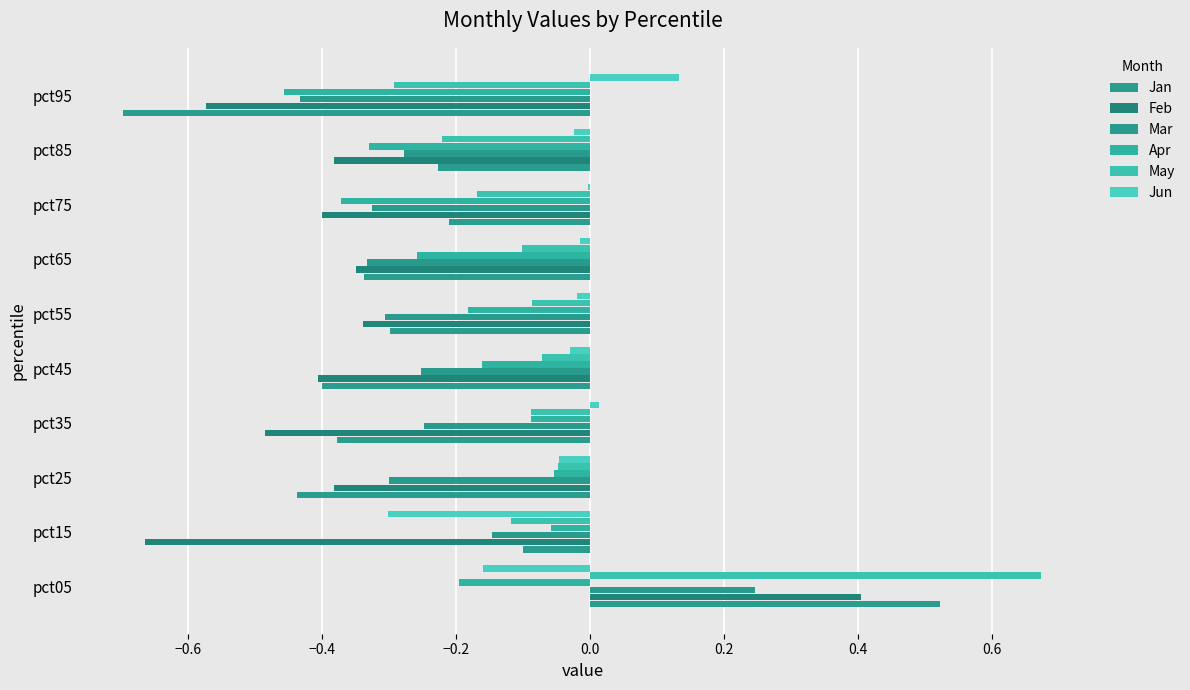

How many values in Jan are above zero?

1